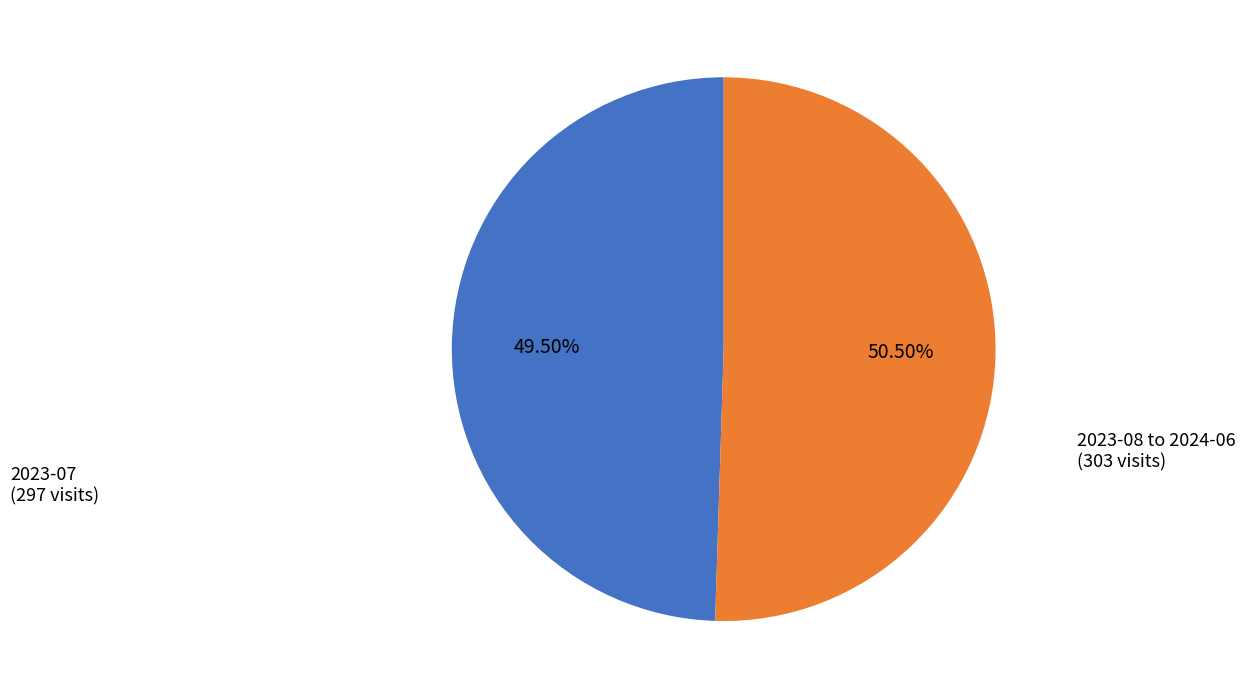

Is there a majority slice in this chart?

Yes